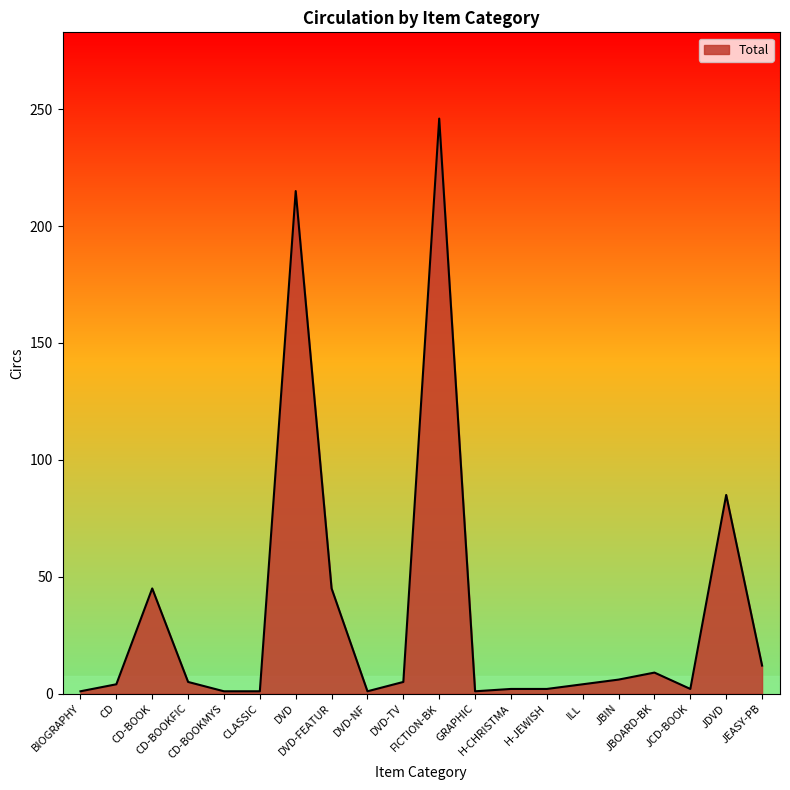

What is the maximum value shown in the chart?

246